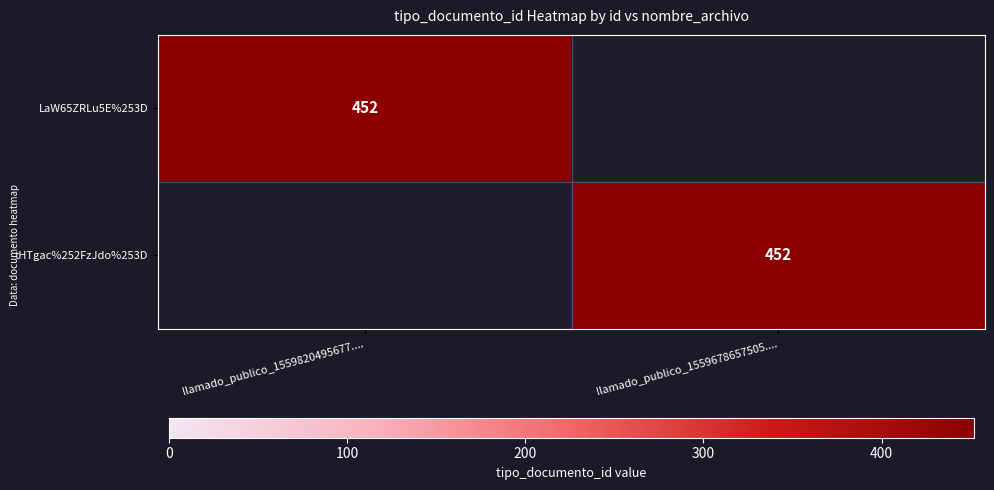

The tHTgac%252FzJdo%253D series shows 452 at llamado_publico_1559678657505..... True or false?

True